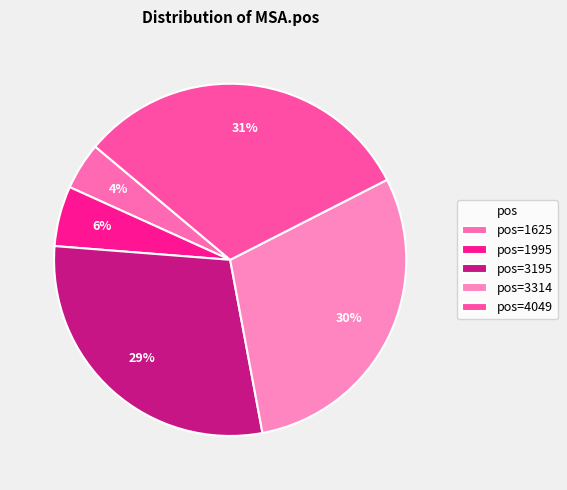

What is the largest slice in the pie chart?

4049